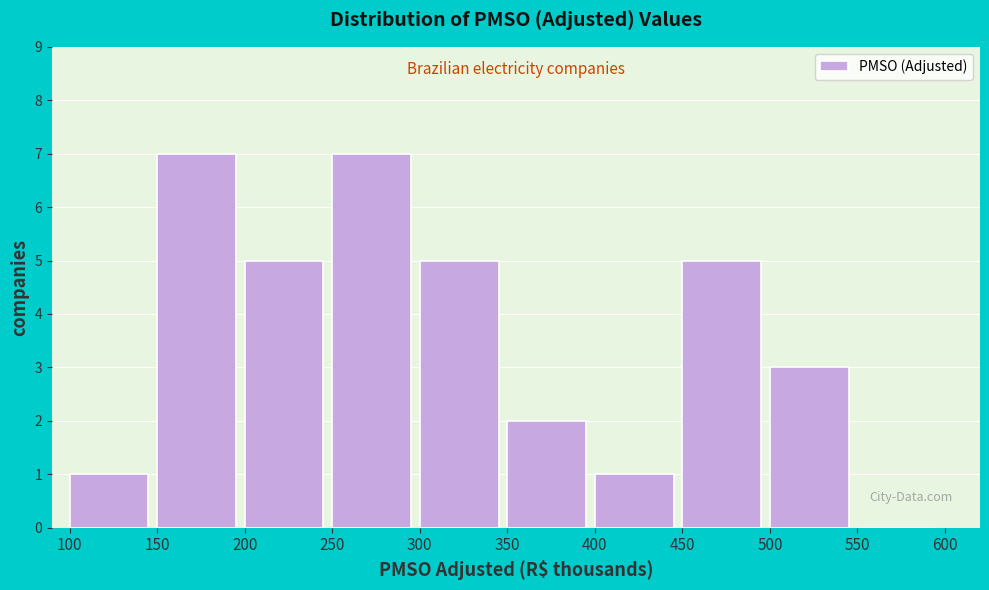

How tall is the bar that spans 400 to 450 on the x-axis? The values are not printed on the chart, so give them approximately, as read against the axis.

1